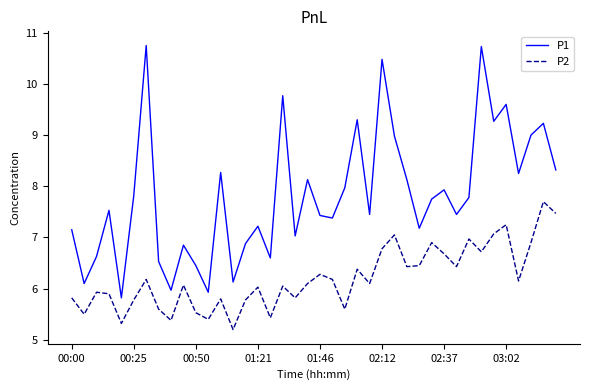

What is the maximum value shown in the chart?

10.8